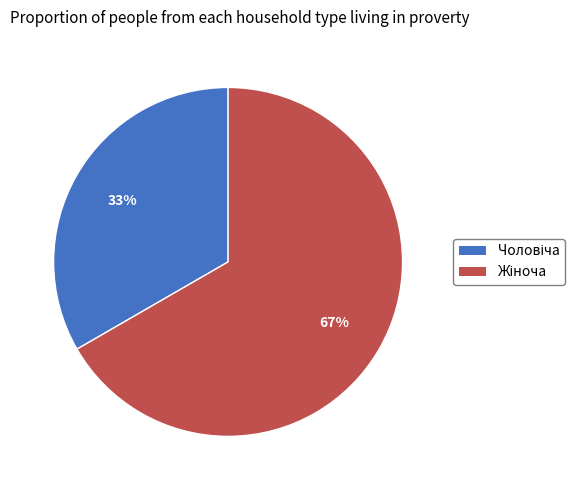

Is there any slice that represents more than half of the pie?

Yes